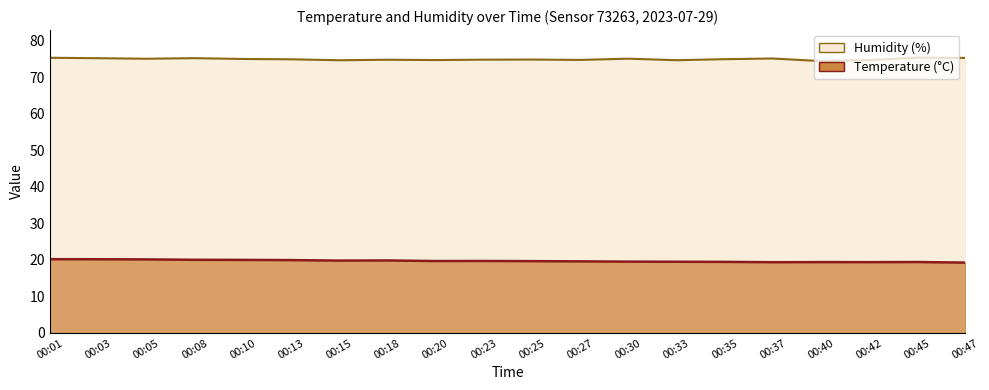

What is the value of the temperature point at the 20th from the left?

19.3